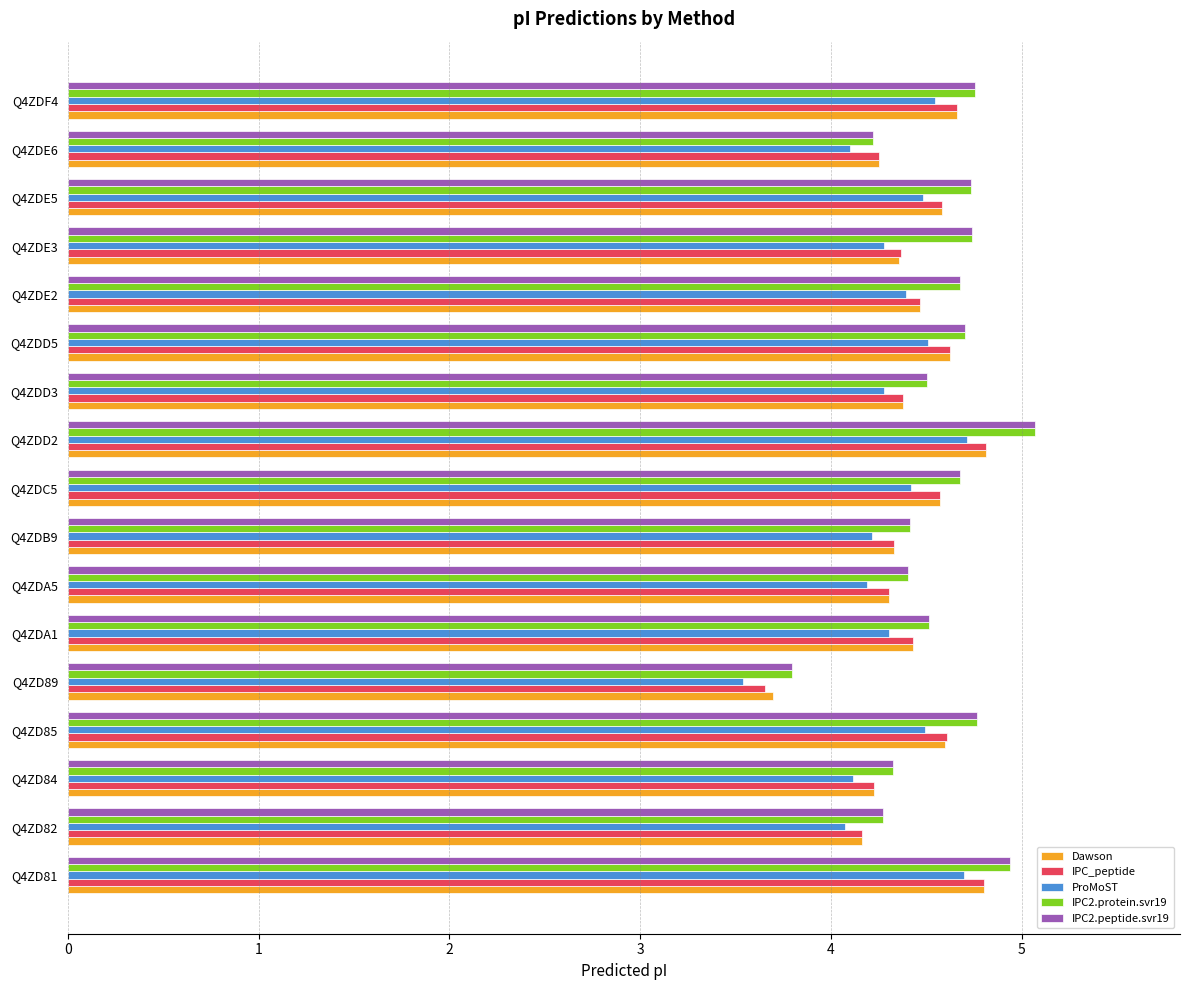

Is it true that IPC_peptide equals 6.0 at Q4ZDD3?

False